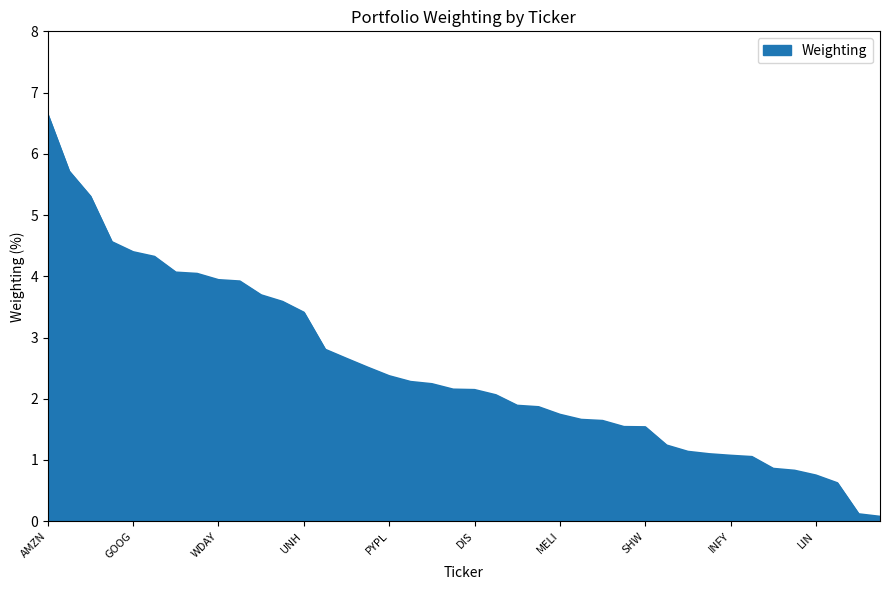

What is the maximum value shown in the chart?

6.6